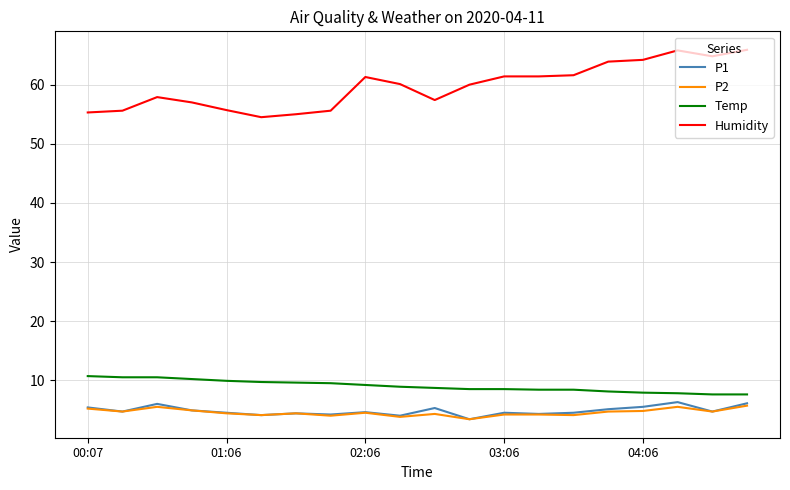

List the series in order of their peak value, highest first.

Humidity, Temp, P1, P2